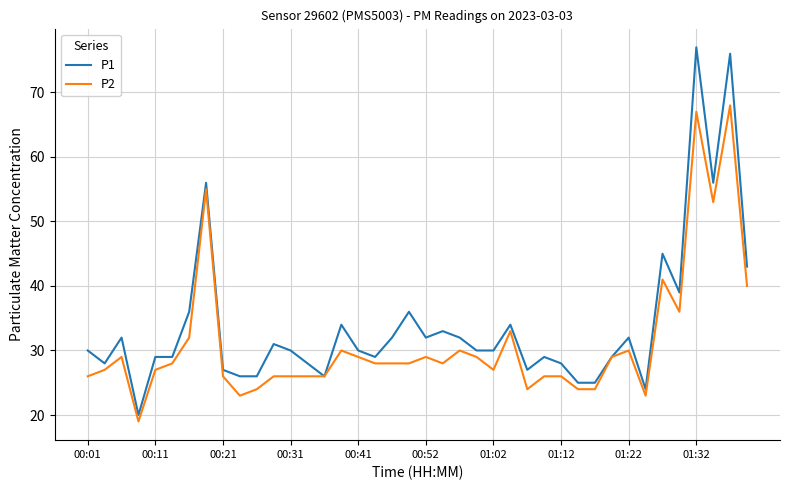

What is the minimum value shown in the chart?

19